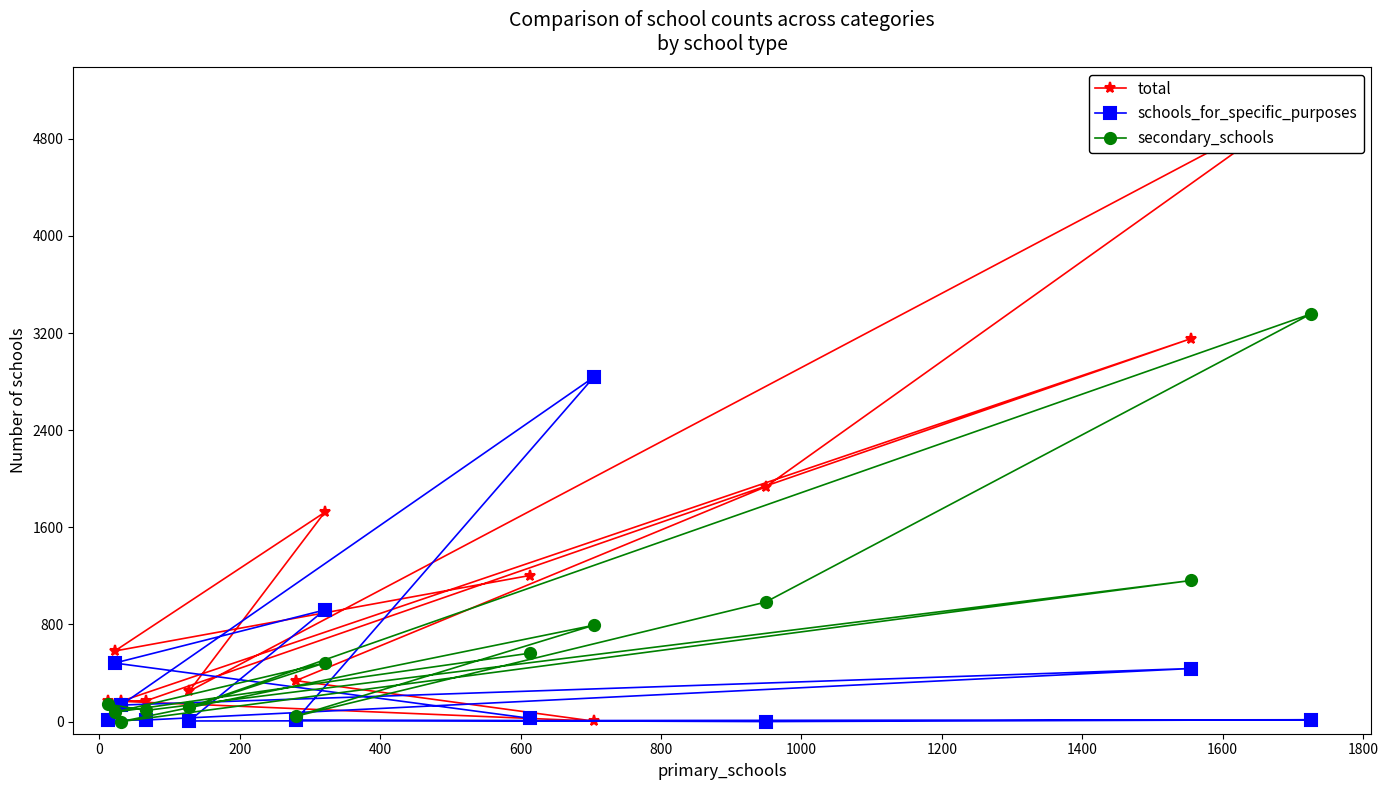

What is the maximum value for secondary_schools?

3358